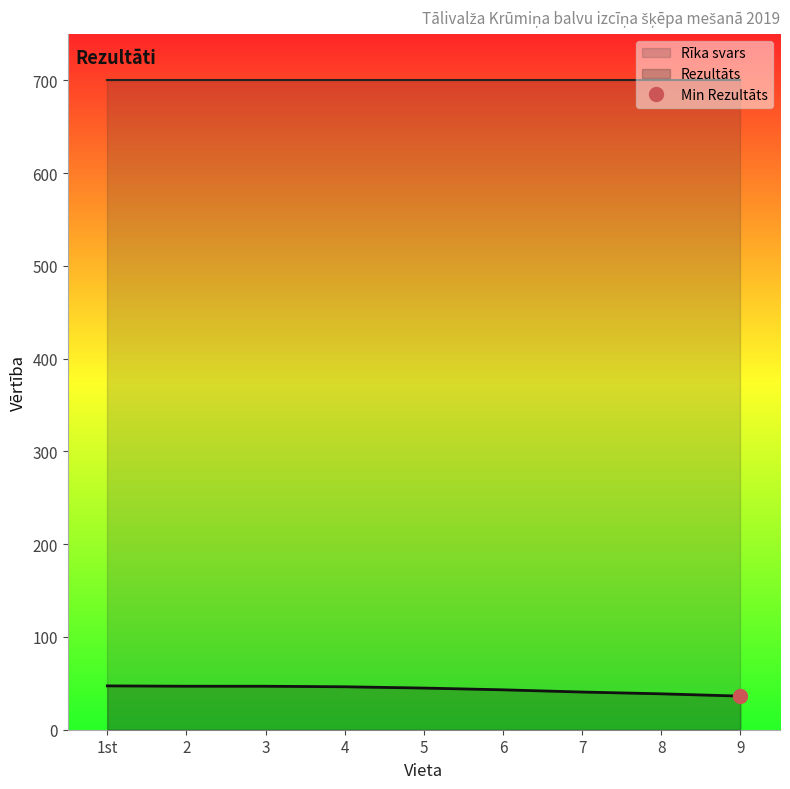

Where is the data nearest to the value 41?

7